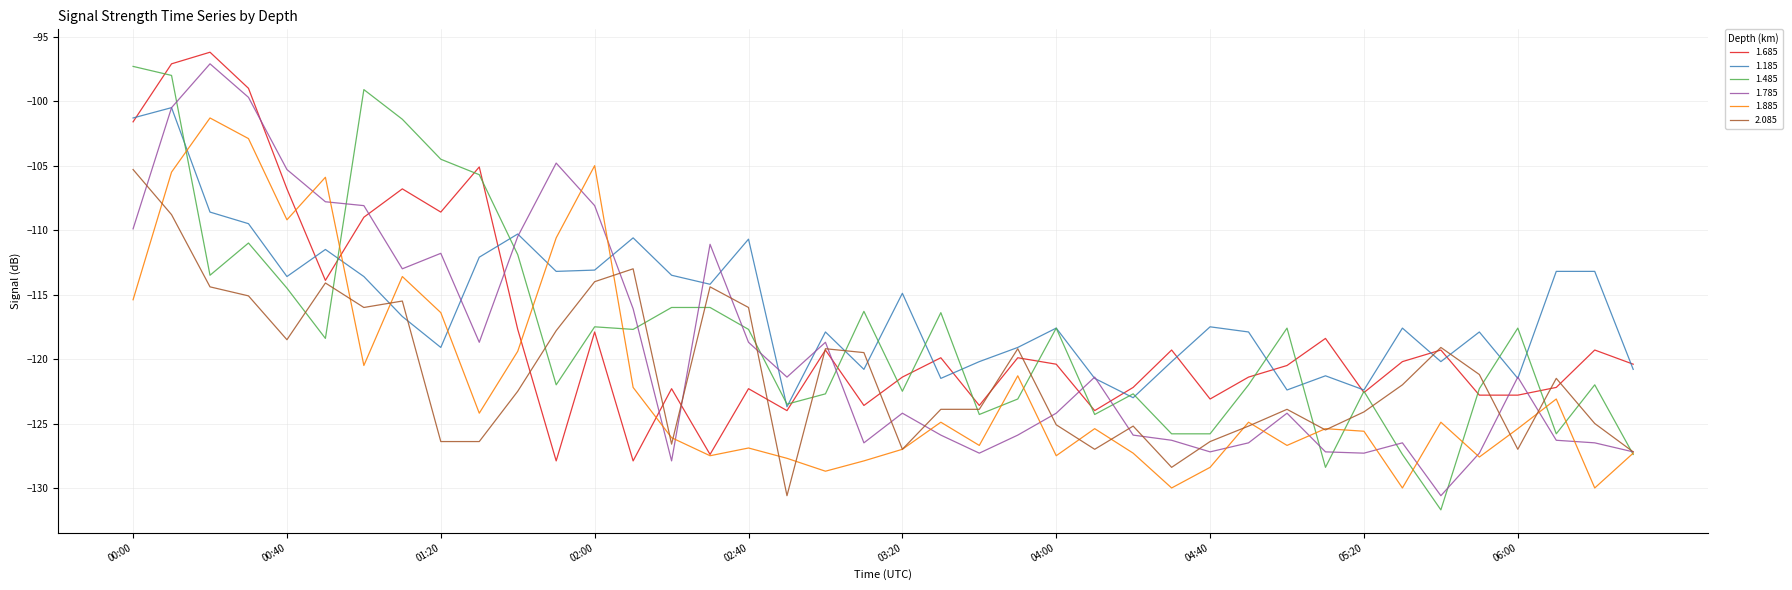

What is the minimum value shown in the chart?

-131.7